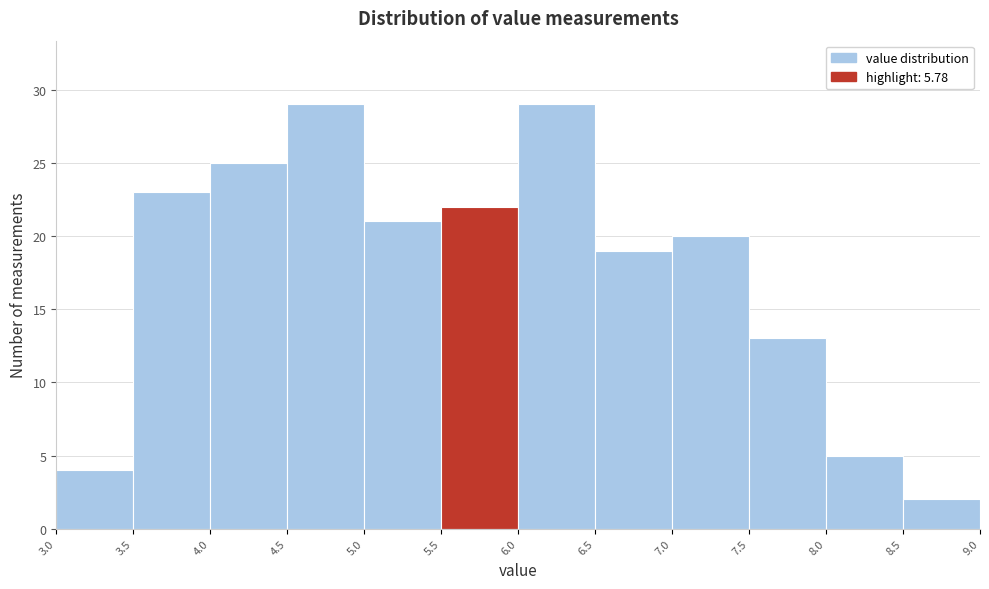

Reading left to right, list every bar in this chart as the range it spans on the x-axis followed by its height. The values are not printed on the chart, so give them approximately, as read against the axis.

3.0 to 3.5: 4
3.5 to 4.0: 23
4.0 to 4.5: 25
4.5 to 5.0: 29
5.0 to 5.5: 21
5.5 to 6.0: 22
6.0 to 6.5: 29
6.5 to 7.0: 19
7.0 to 7.5: 20
7.5 to 8.0: 13
8.0 to 8.5: 5
8.5 to 9.0: 2